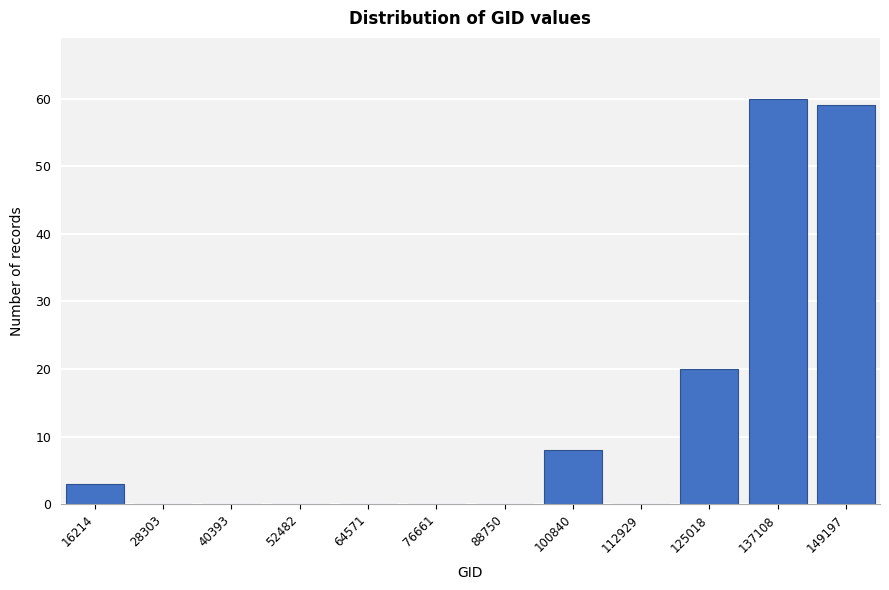

Reading right to left, transcribe all the data shown in this chart.

149197=59	137108=60	125018=20	112929=0	100840=8	88750=0	76661=0	64571=0	52482=0	40393=0	28303=0	16214=3